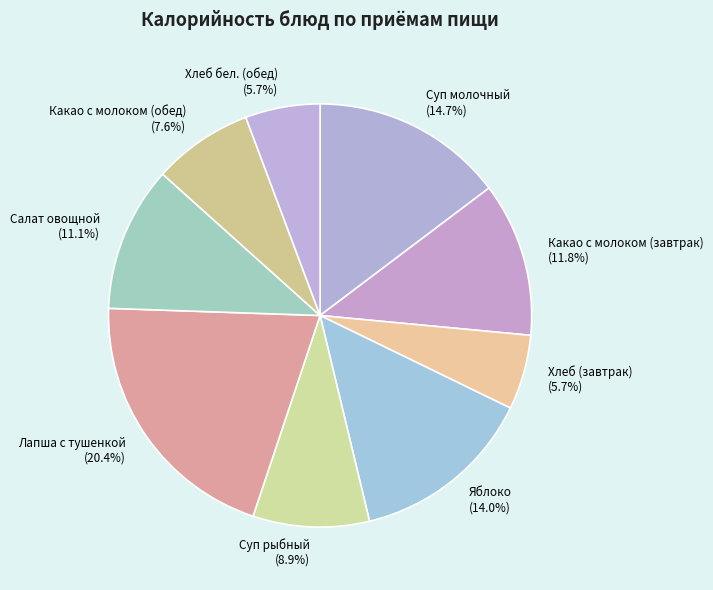

How many segments does this pie chart have?

9